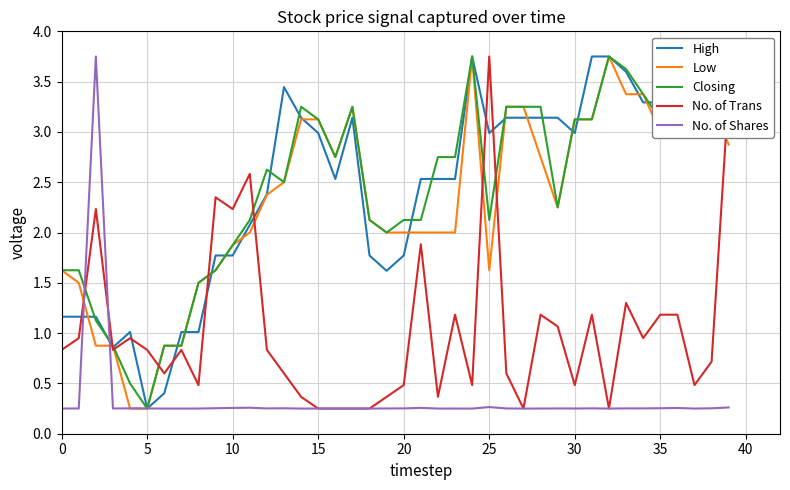

Does the chart display data point markers on the line(s)?

No